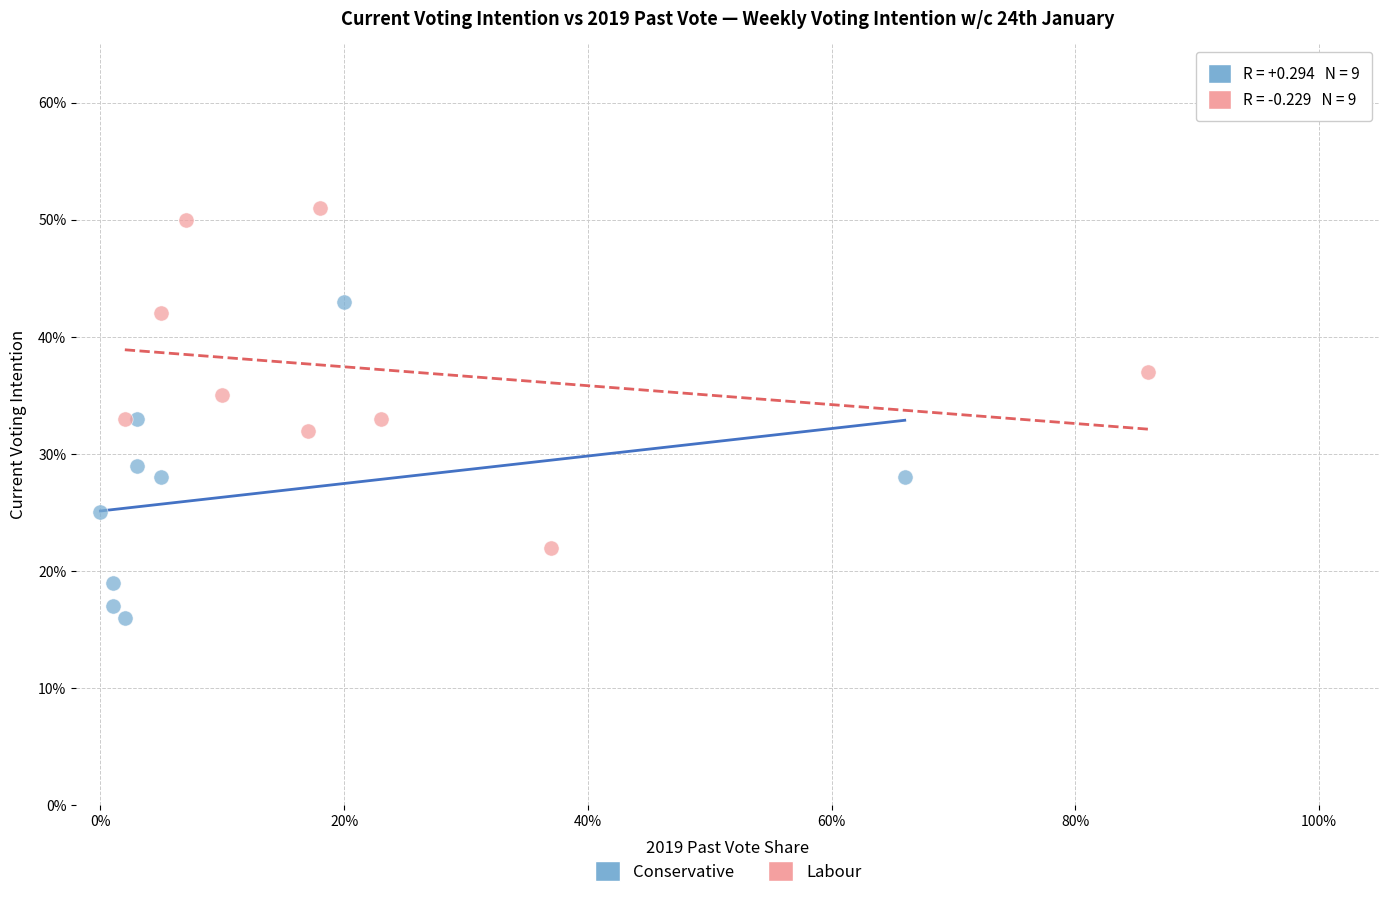

What are all the series names shown in the legend?

Conservative, Labour